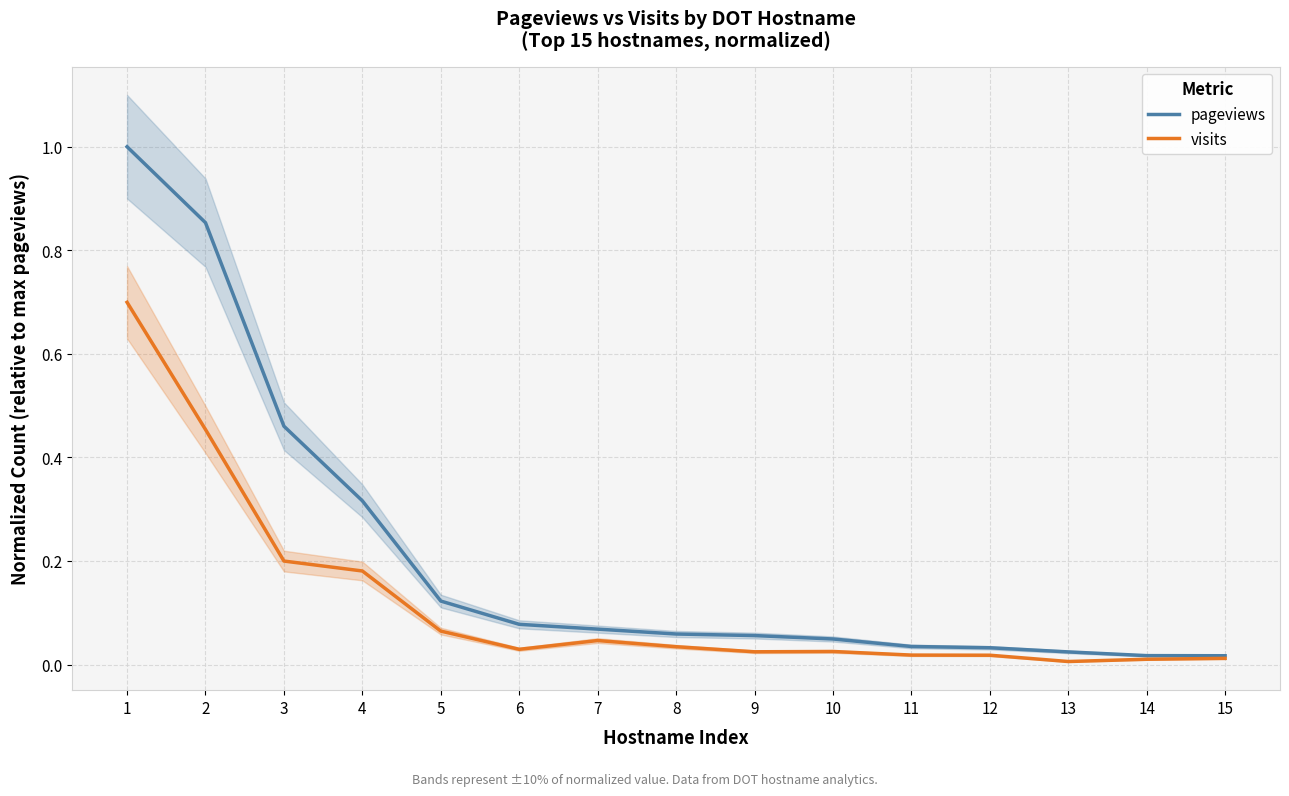

True or false: visits and pageviews intersect in this chart.

False